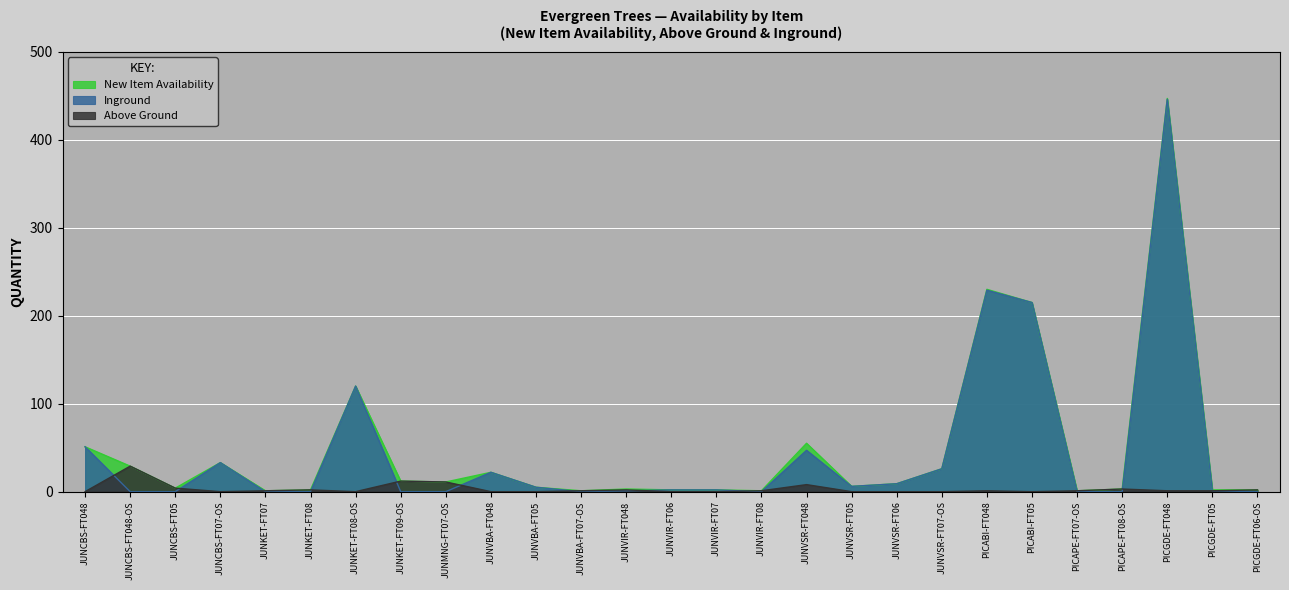

The value of New Item Availability at JUNCBS-FT048-OS is 29. True or false?

True